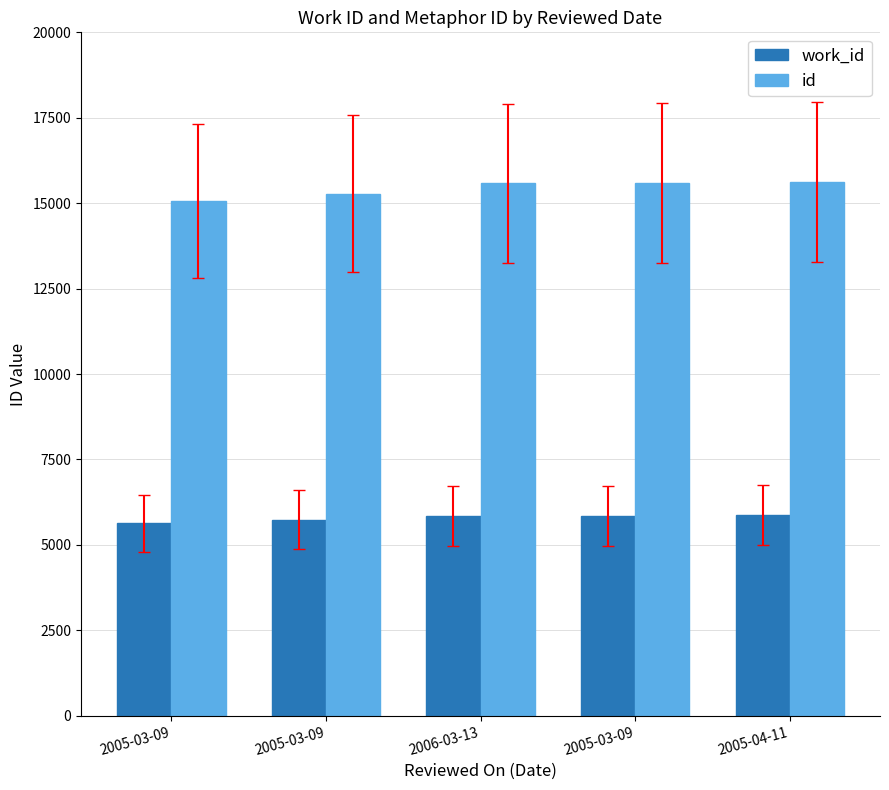

Is it true that id equals 15056 at 2005-03-09?

True